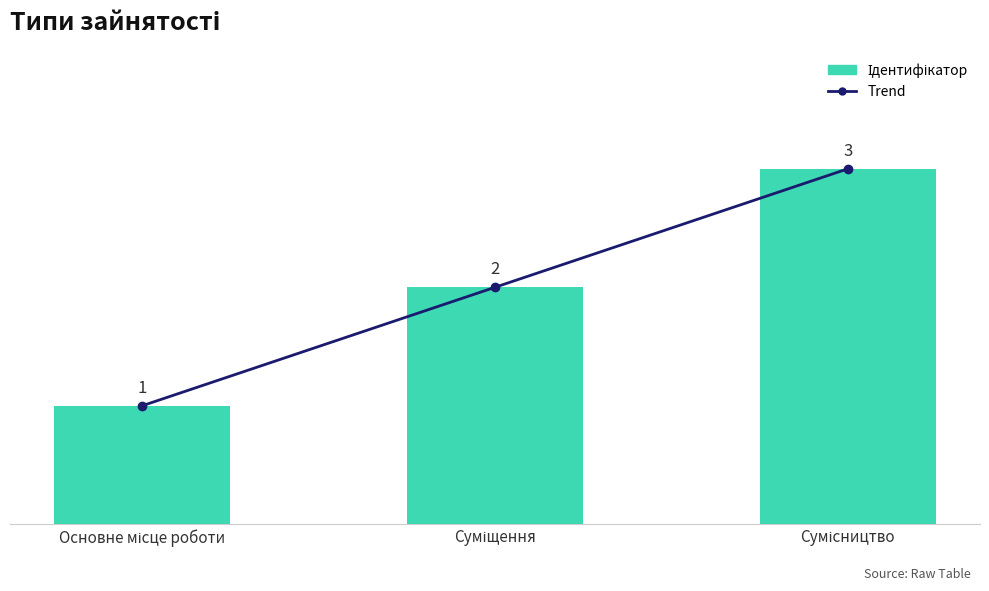

How many groups of bars are there?

3